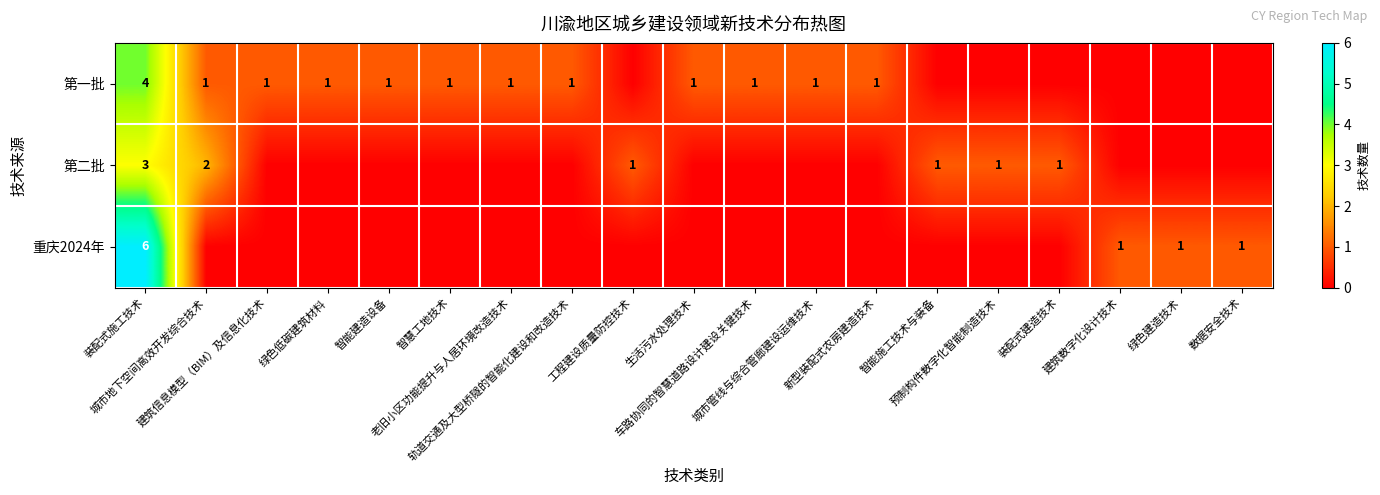

How many values in the 重庆2024年 series exceed 0?

4